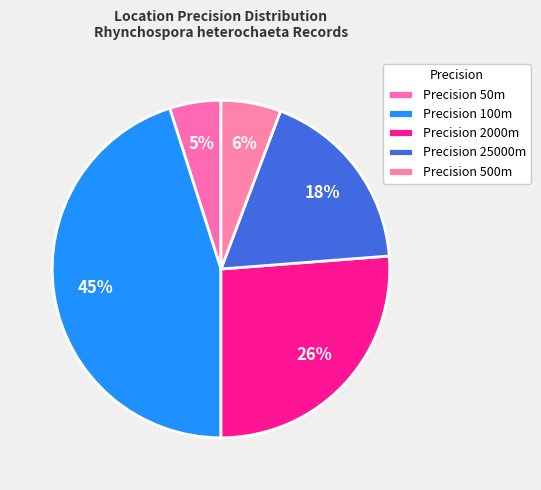

Which category has the biggest portion of the pie?

100